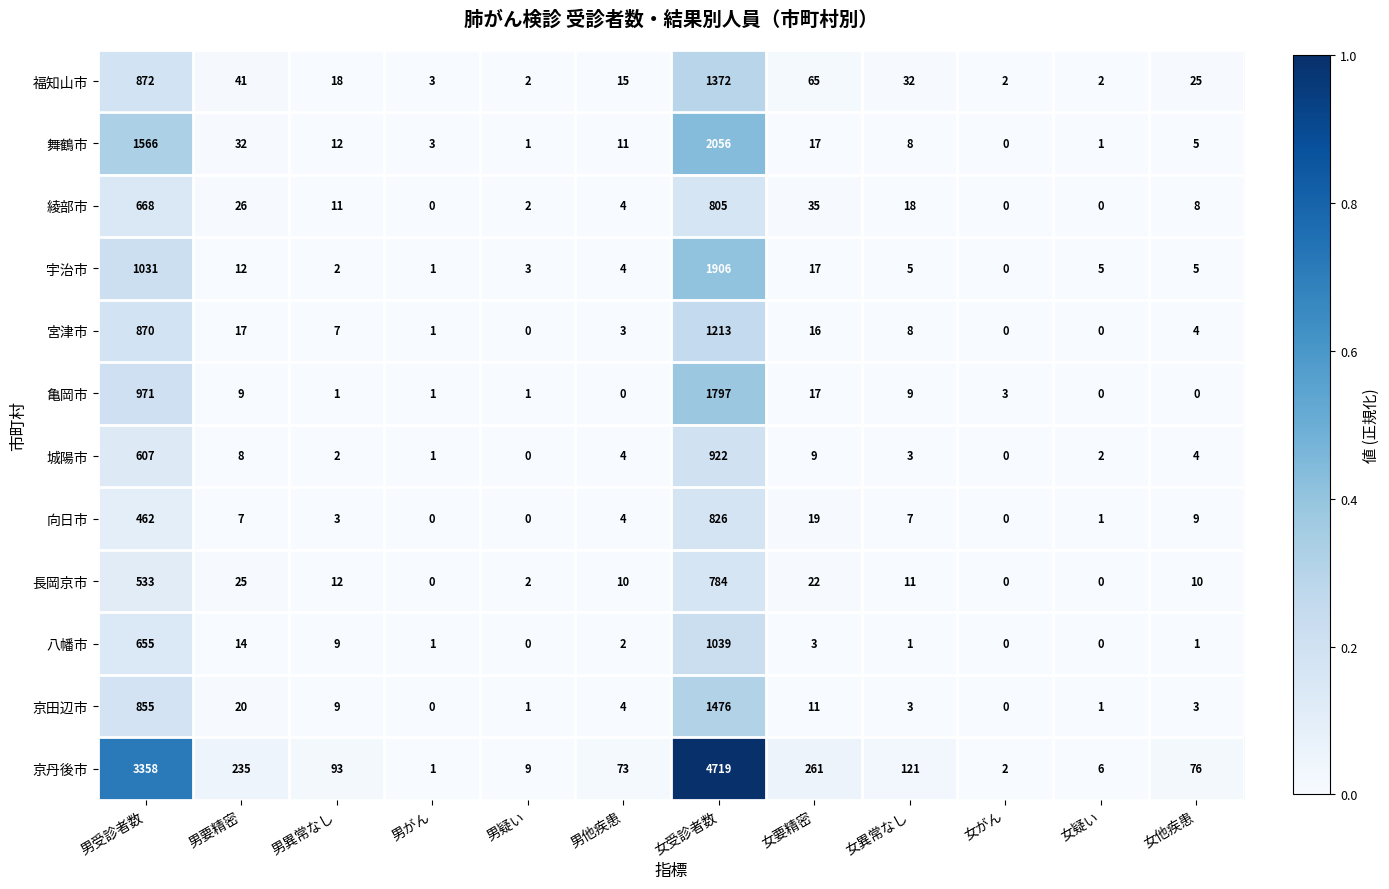

What is the average value of the 宇治市 series?

249